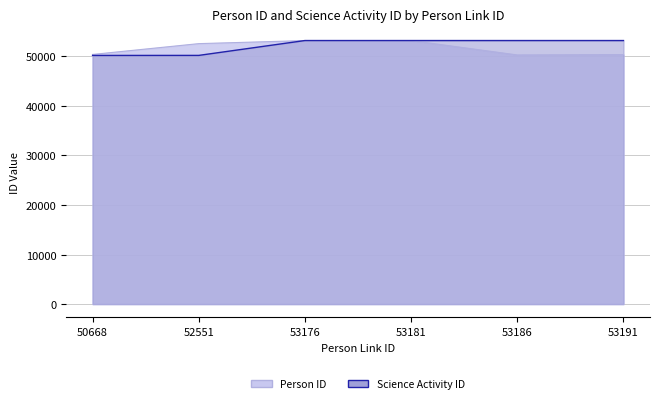

What is the total value across all series at 53181?

106337